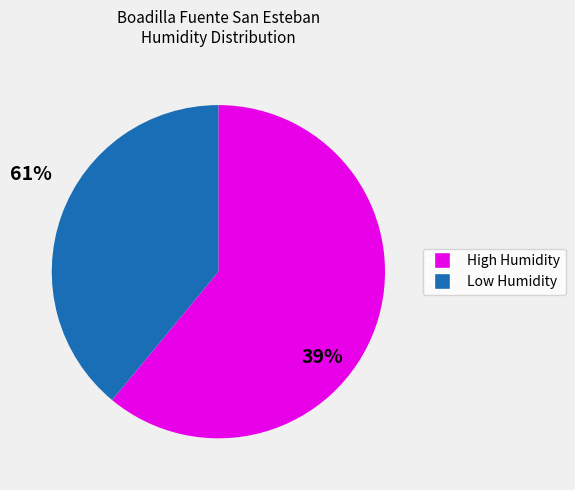

Count the number of slices in the pie.

2